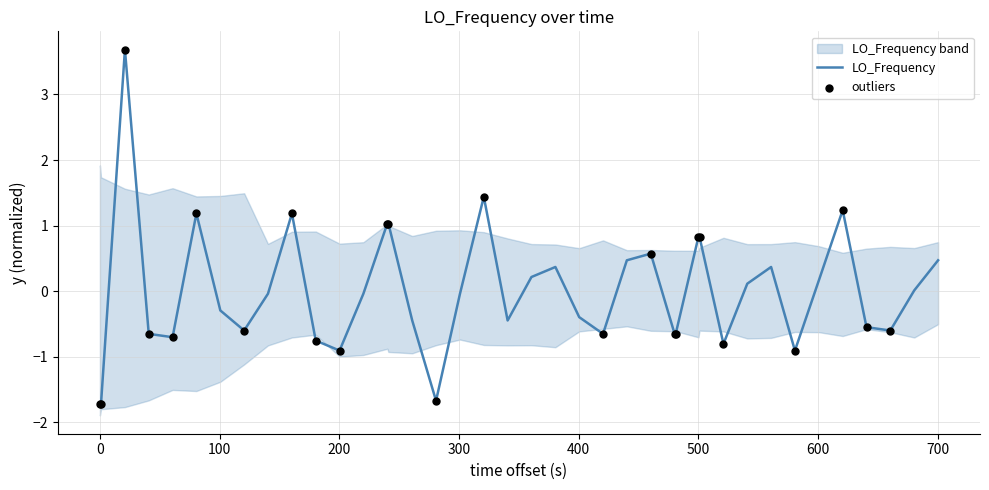

What is the minimum value for LO_Frequency?

-1.7